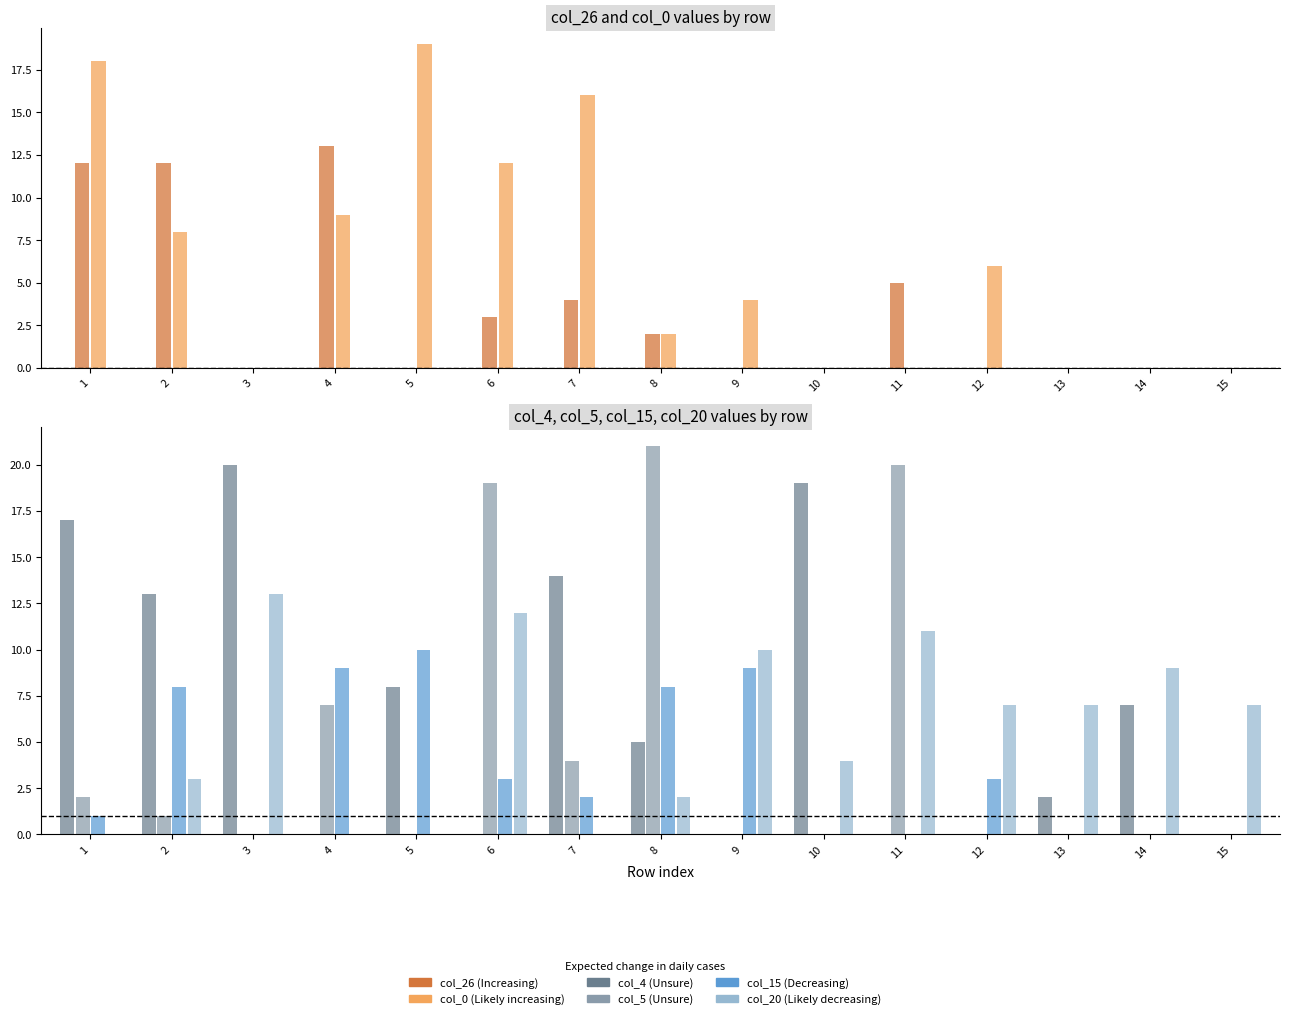

The value of col_4 at 6 is -13. True or false?

False